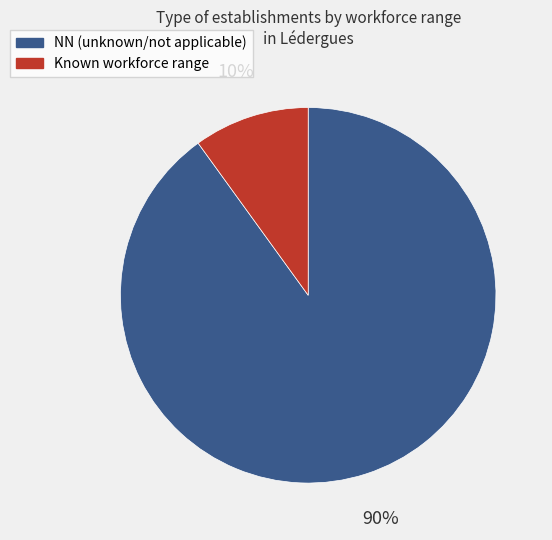

To the nearest percent, what is the average slice percentage?

50%